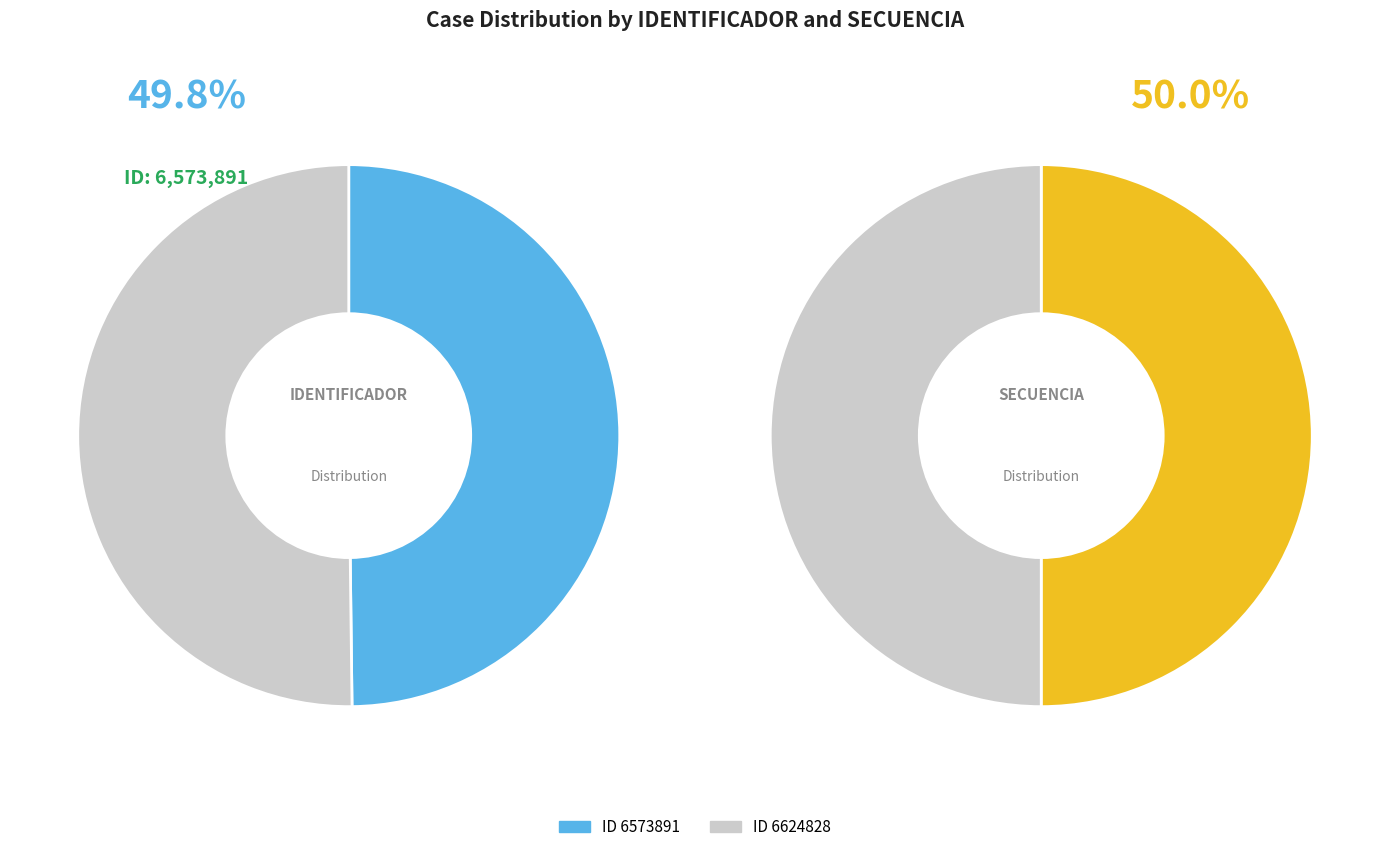

Is there a majority slice in this chart?

Yes